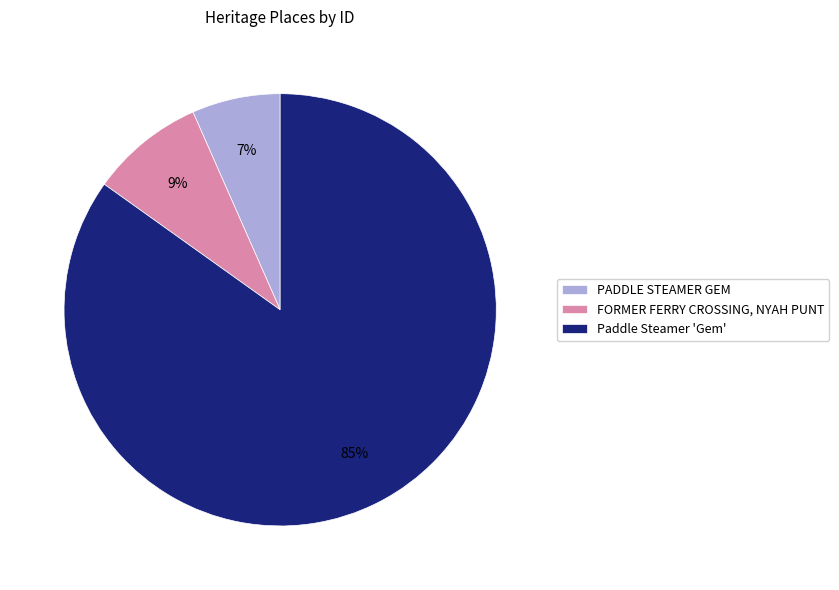

Is it true that PADDLE STEAMER GEM is 1% of the pie?

False